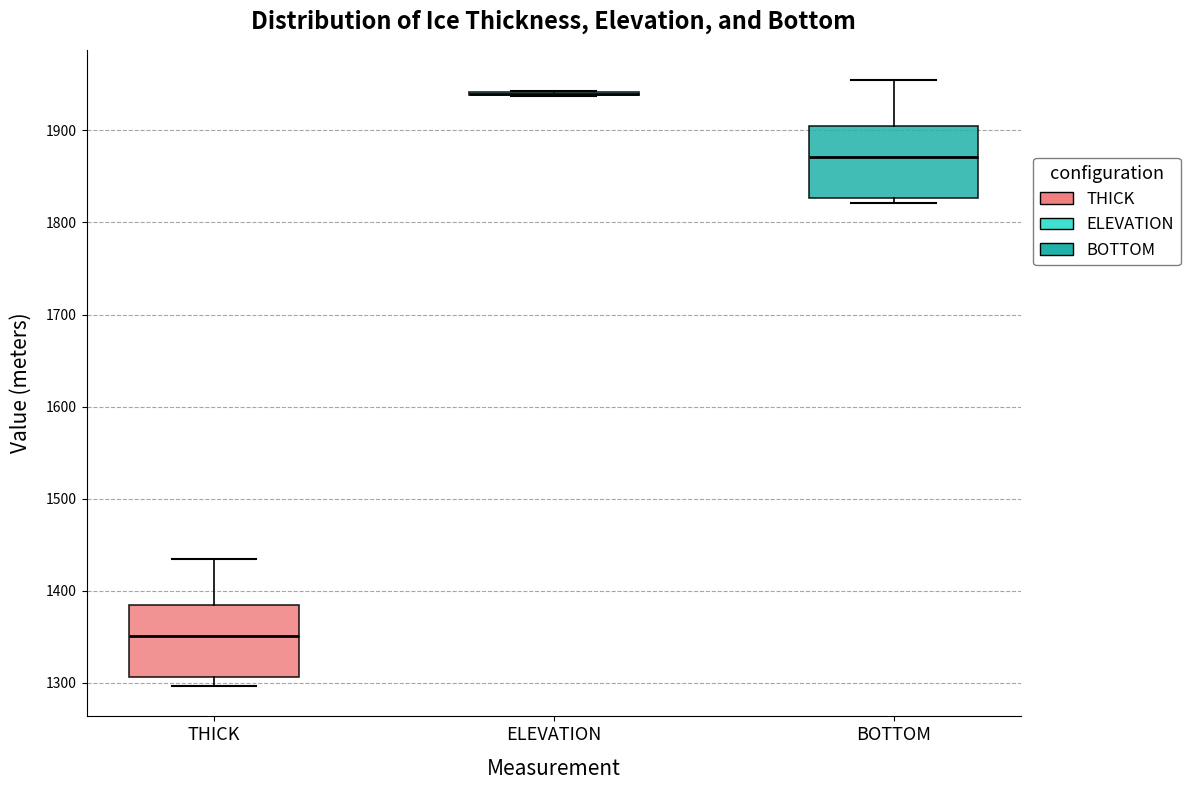

Where is the upper edge of the box for BOTTOM on the y-axis? The values are not printed on the chart, so give them approximately, as read against the axis.

1900